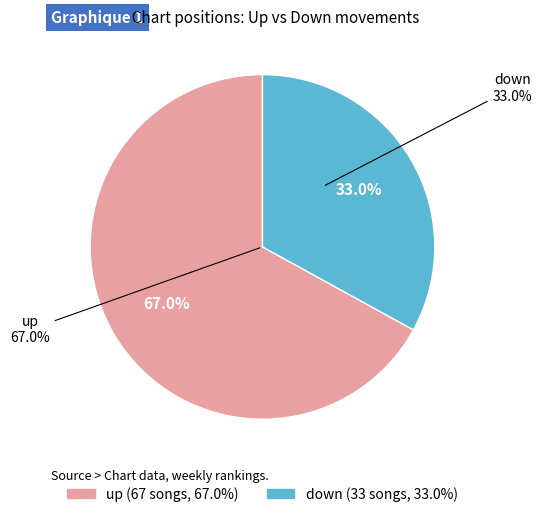

How much of the chart is everything except up?

33.0%